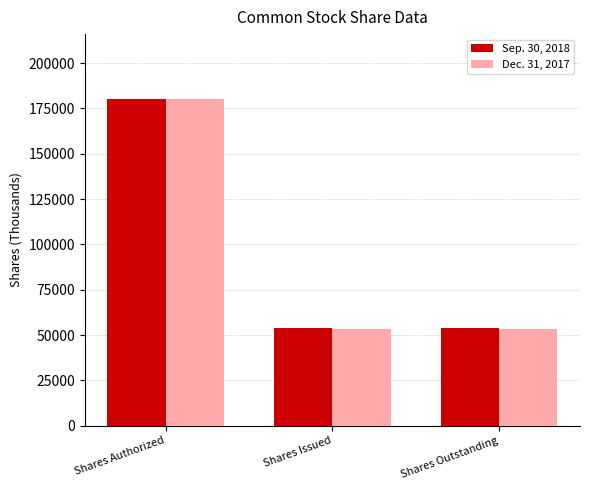

At Shares Outstanding, list the series in order from smallest to largest.

Dec. 31, 2017, Sep. 30, 2018